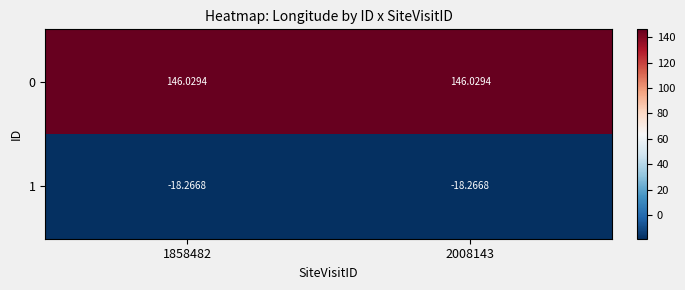

Is the value of 1 at 1858482 greater than the value of 0 at 1858482?

No